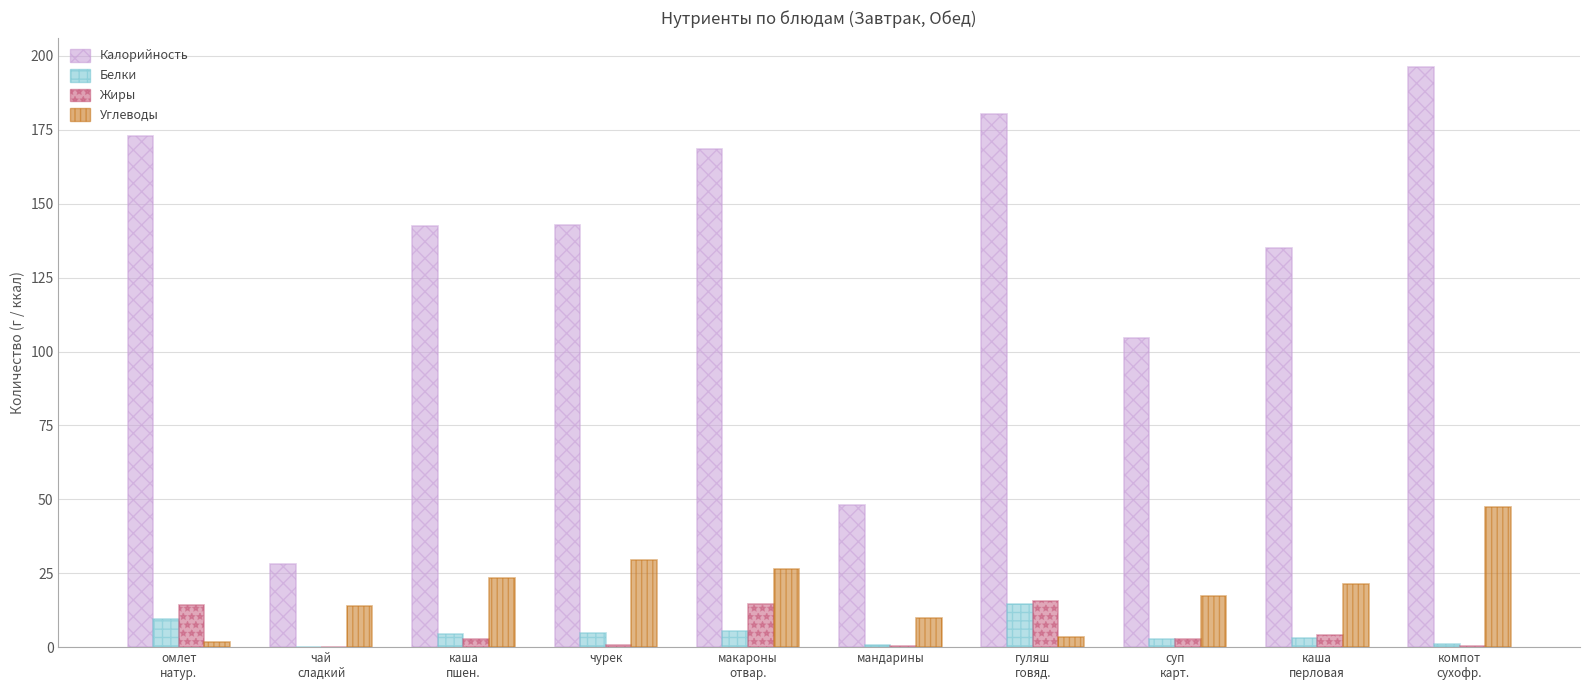

How many series are shown in this chart?

4